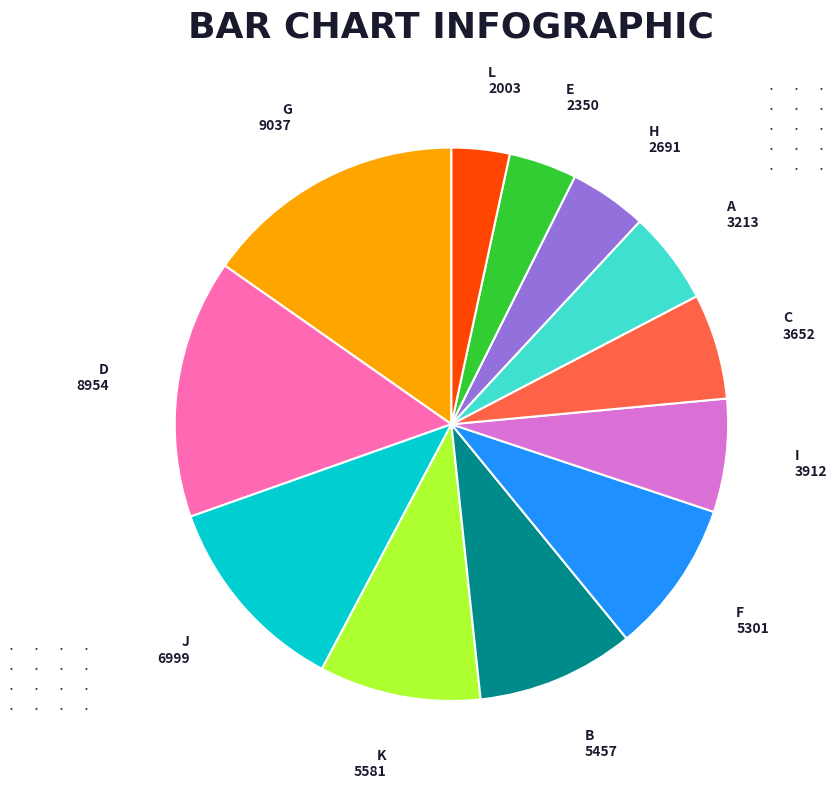

Does L account for over 50% of the chart?

No